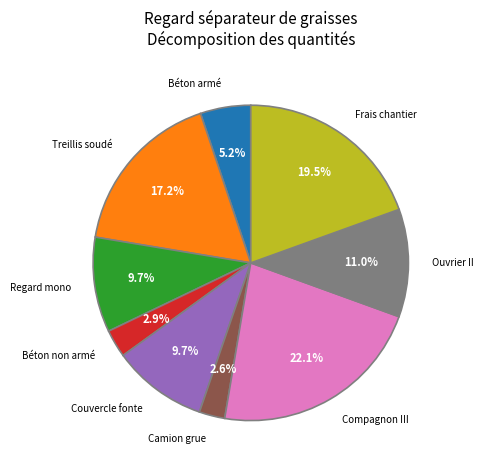

What is the total percentage of Couvercle fonte and Frais chantier?

29.2%